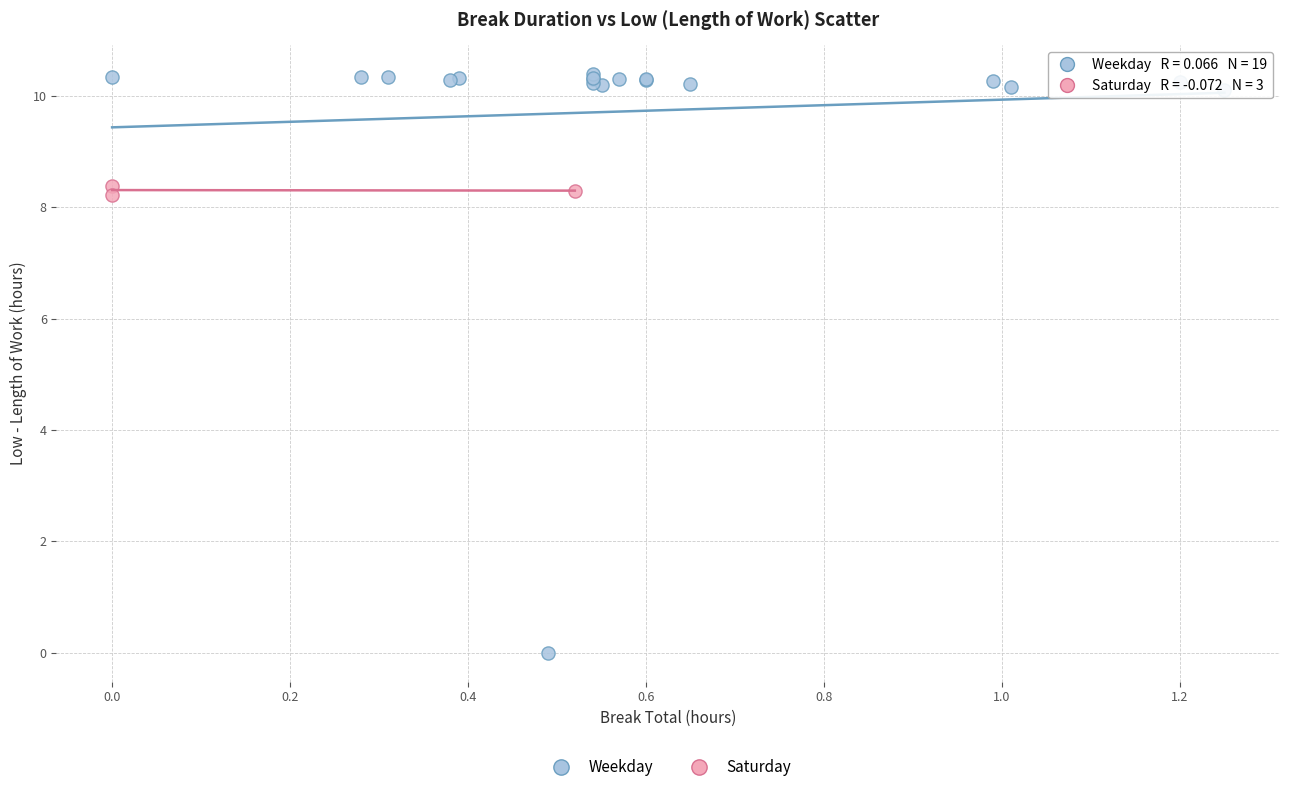

Which series reaches the maximum Y coordinate?

Weekday